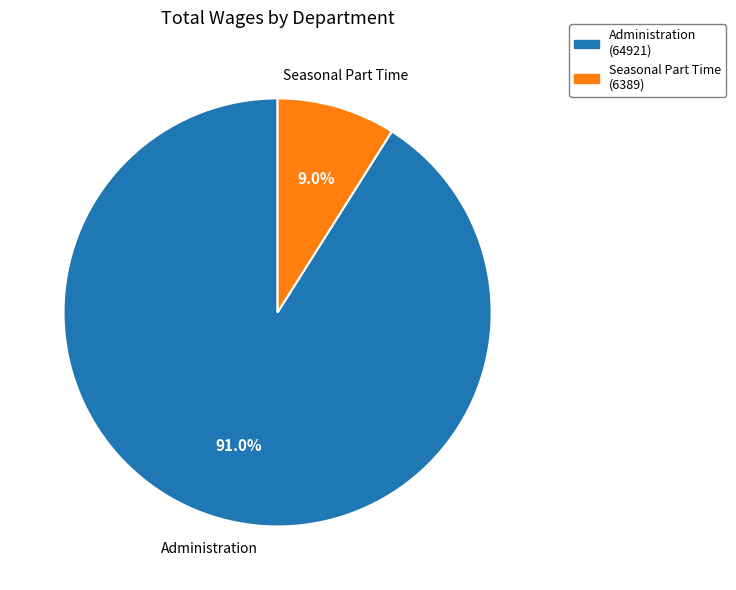

Does any single category account for the majority?

Yes